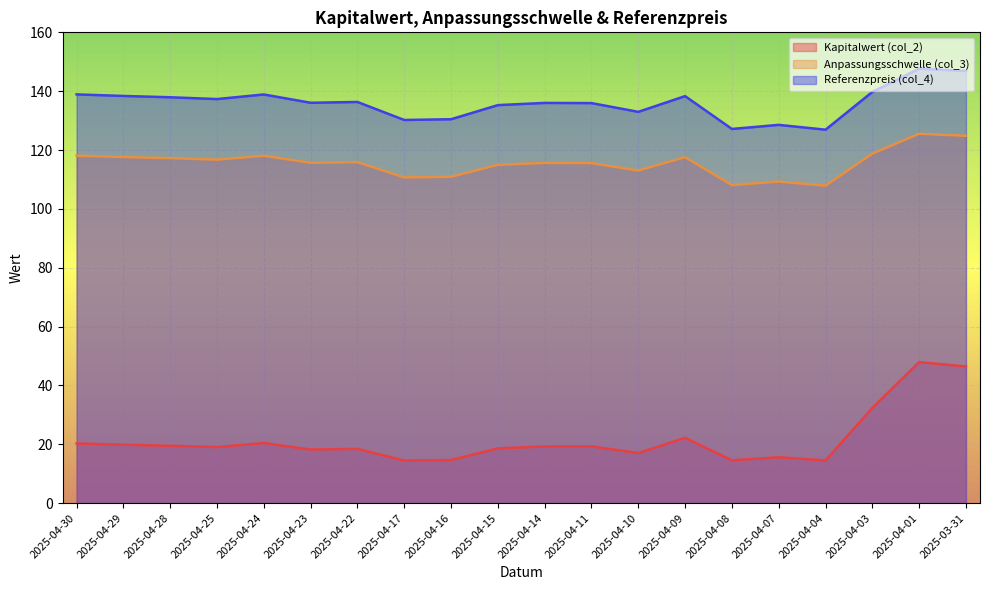

Is the value of Kapitalwert (col_2) at 2025-04-24 greater than the value of Referenzpreis (col_4) at 2025-04-17?

No